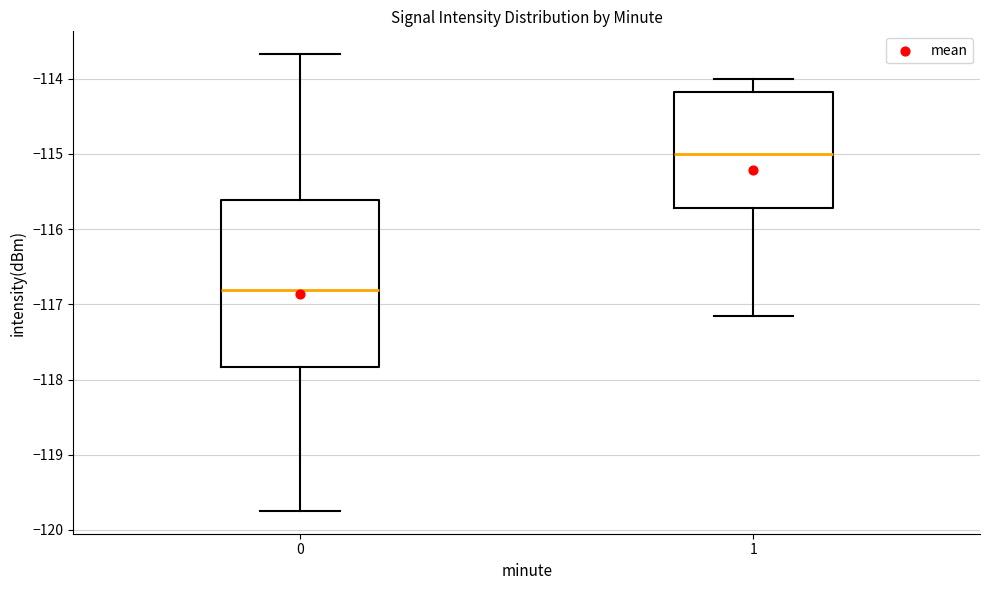

Reading left to right, read every box against the y-axis: the position of its median line, the range the box covers, and the ends of its whiskers. The values are not printed on the chart, so give them approximately, as read against the axis.

0: median -116.8, box -117.8 to -115.6, whiskers -119.7 to -113.7
1: median -115.0, box -115.7 to -114.2, whiskers -117.2 to -114.0